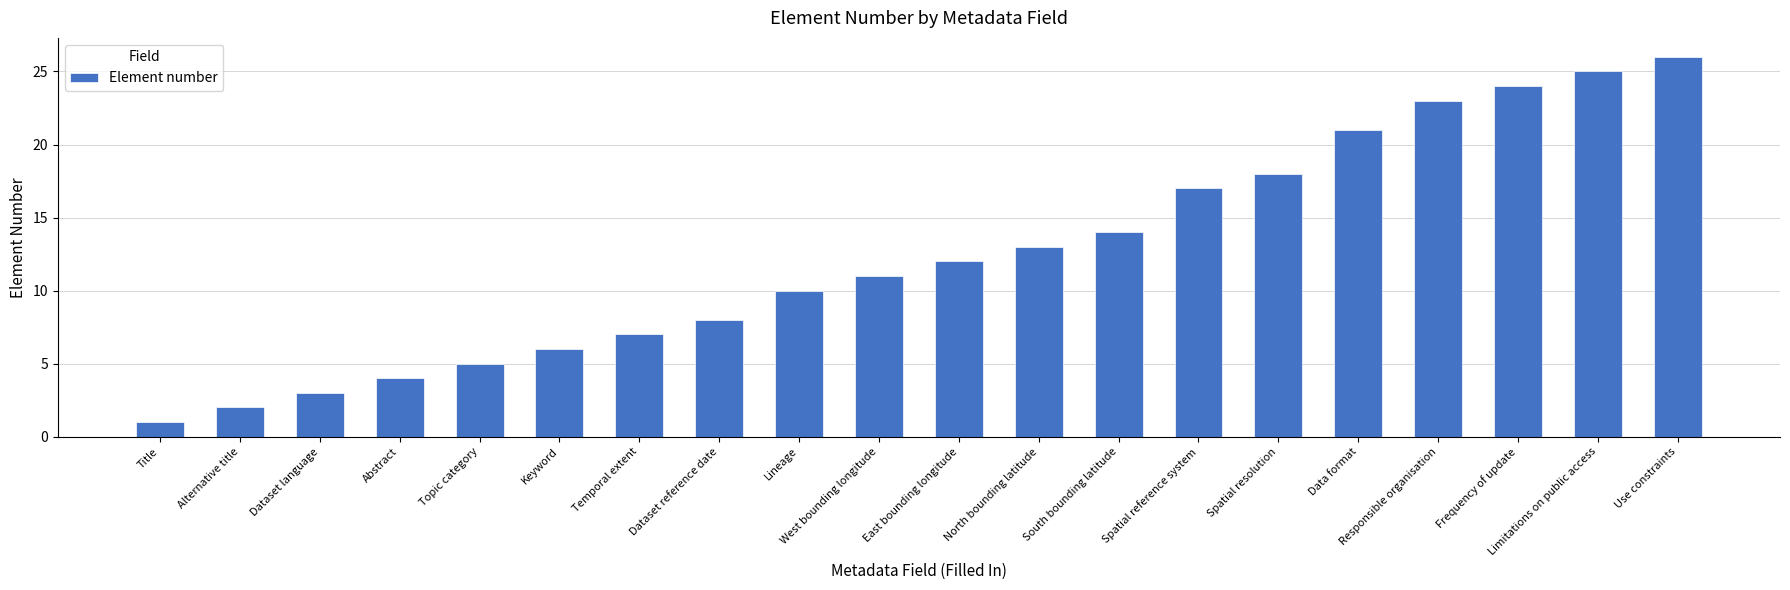

What is the label of the 13th bar from the right?

Dataset reference date